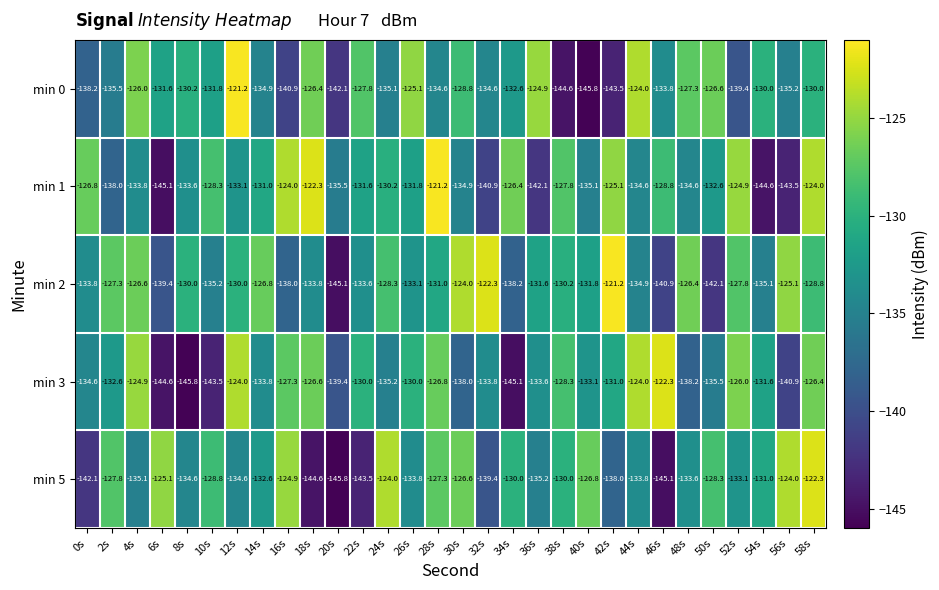

What is the smallest value displayed?

-145.8